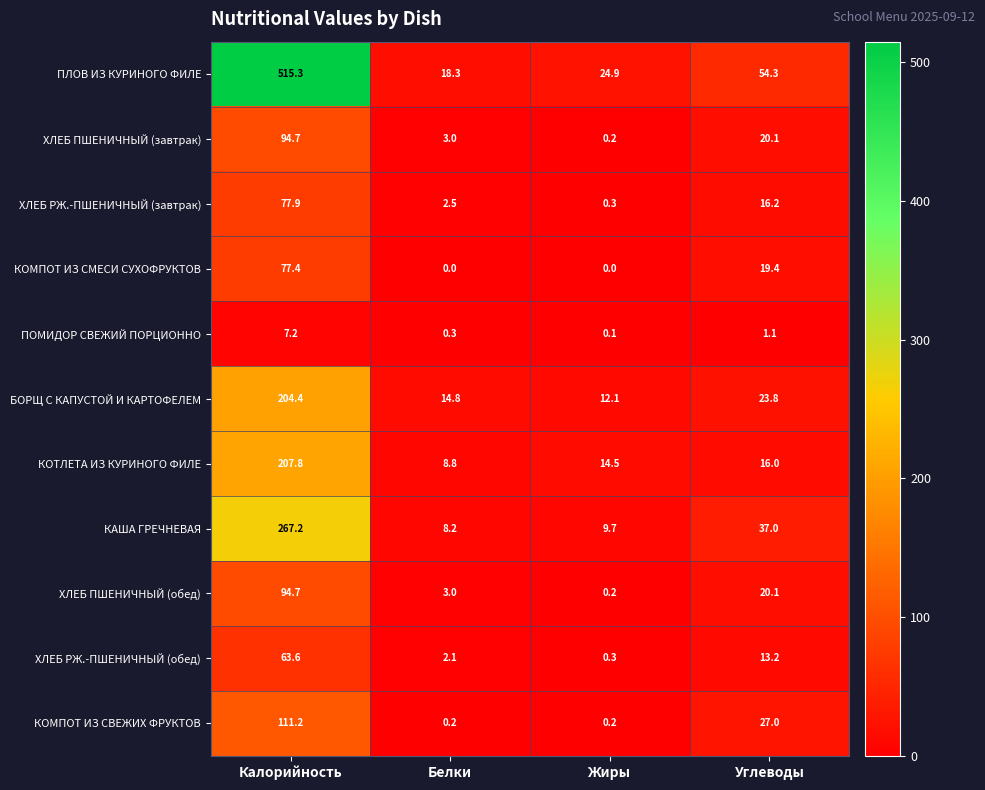

Which category has the highest value across all series?

Калорийность